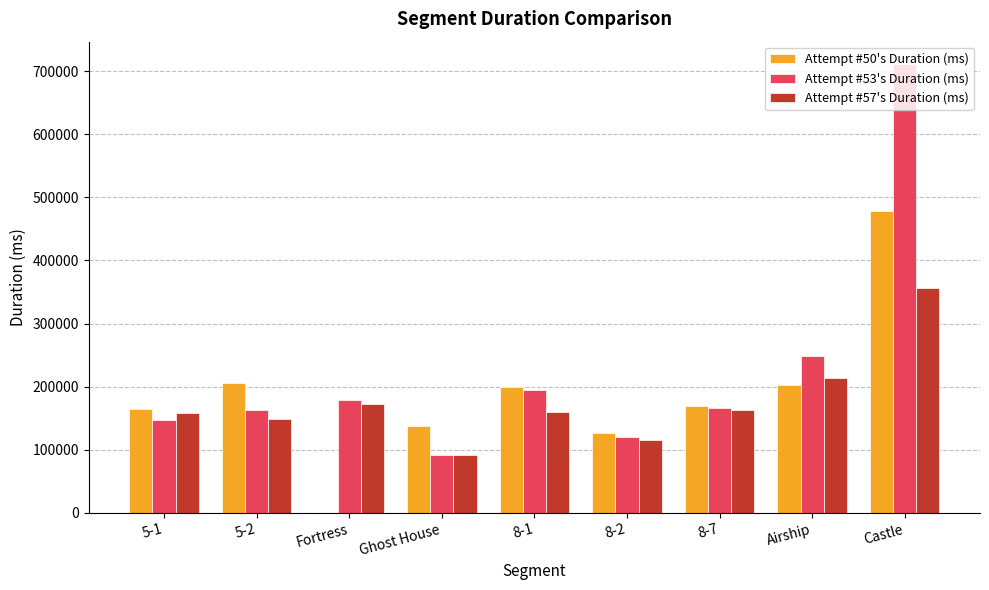

Is the value of Attempt #53's Duration (ms) at Airship greater than the value of Attempt #57's Duration (ms) at 5-1?

Yes